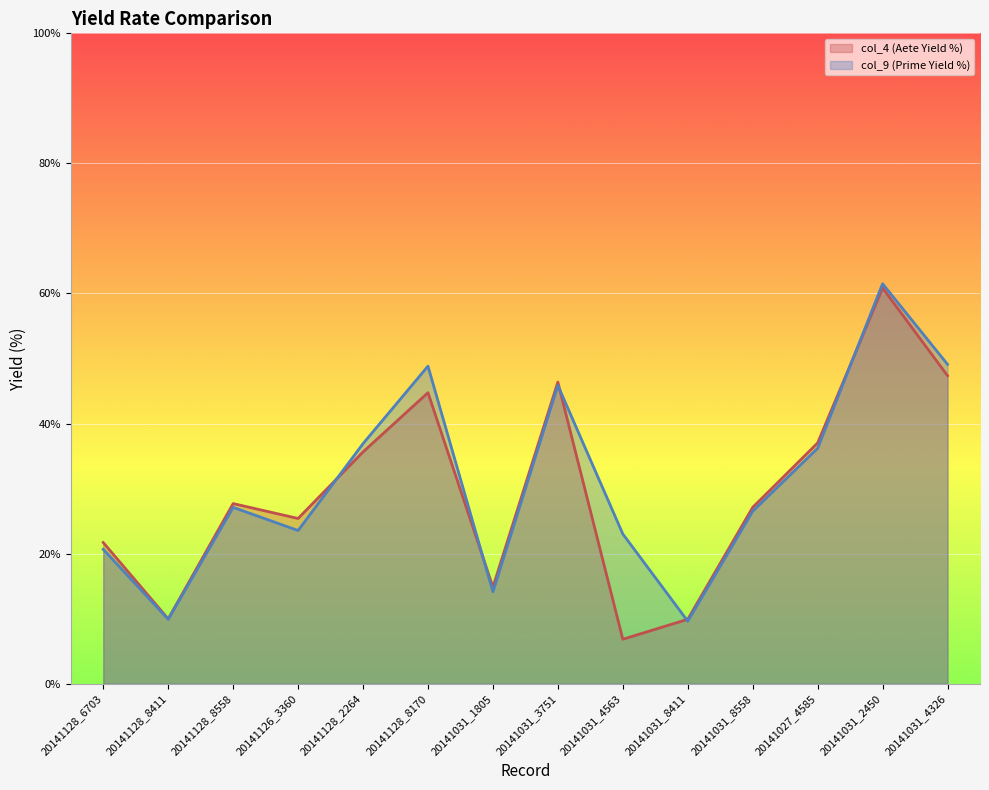

The col_4 (Aete Yield %) series shows 25.4 at 20141126_3360. True or false?

True